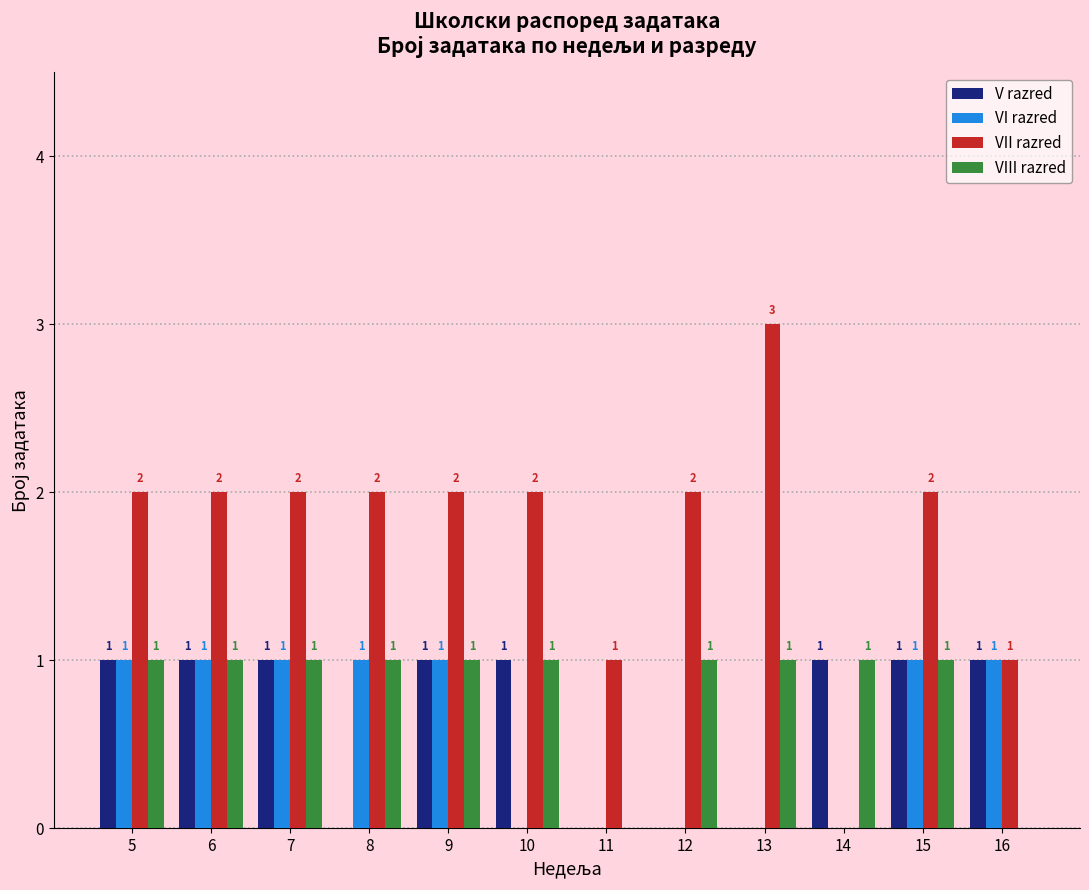

Reading right to left, extract all data points from this chart.

V razred: 16=1	15=1	14=1	13=0	12=0	11=0	10=1	9=1	8=0	7=1	6=1	5=1
VI razred: 16=1	15=1	14=0	13=0	12=0	11=0	10=0	9=1	8=1	7=1	6=1	5=1
VII razred: 16=1	15=2	14=0	13=3	12=2	11=1	10=2	9=2	8=2	7=2	6=2	5=2
VIII razred: 16=0	15=1	14=1	13=1	12=1	11=0	10=1	9=1	8=1	7=1	6=1	5=1